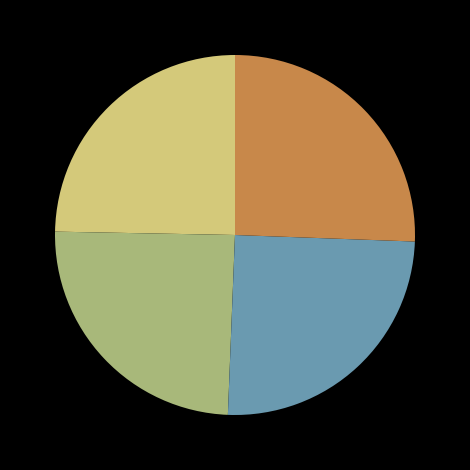

Is there a majority slice in this chart?

No